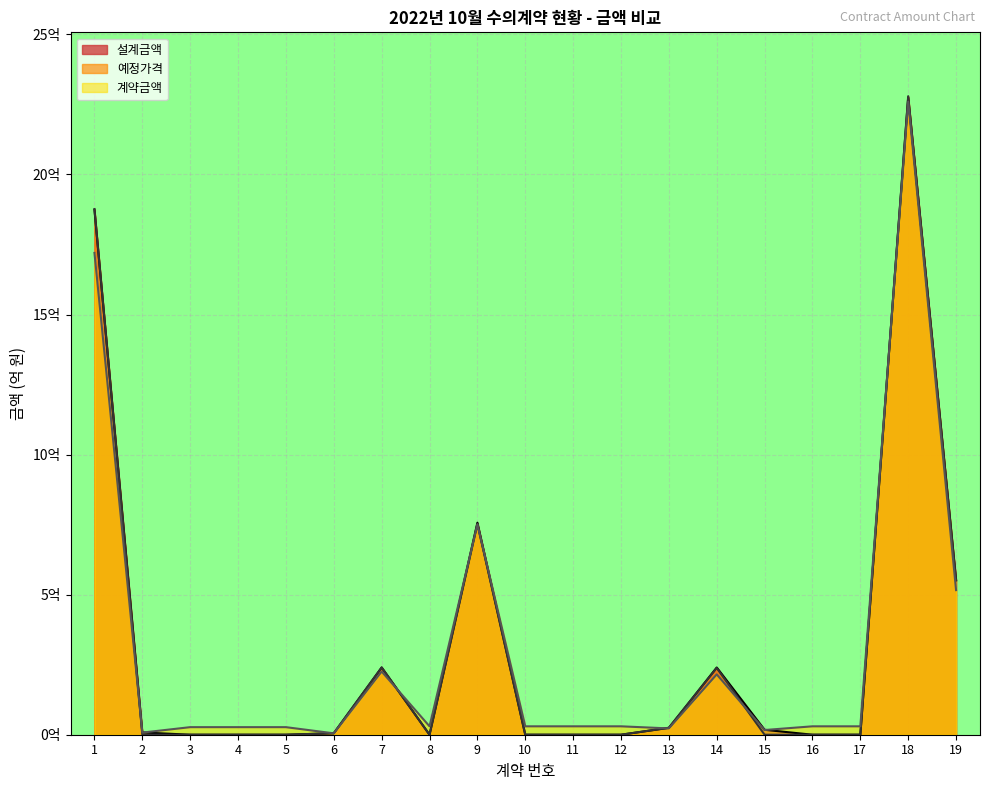

Reading right to left, list all the values displayed in this chart.

설계금액: 5.5	22.8	0.0	0.0	0.2	2.4	0.2	0.0	0.0	0.0	7.6	0.0	2.4	0.1	0.0	0.0	0.0	0.1	18.7
예정가격: 5.5	22.8	0.0	0.0	0.0	2.4	0.2	0.0	0.0	0.0	7.5	0.0	2.4	0.1	0.0	0.0	0.0	0.0	18.8
계약금액: 5.2	22.6	0.3	0.3	0.2	2.2	0.2	0.3	0.3	0.3	7.5	0.3	2.3	0.0	0.3	0.3	0.3	0.1	17.2